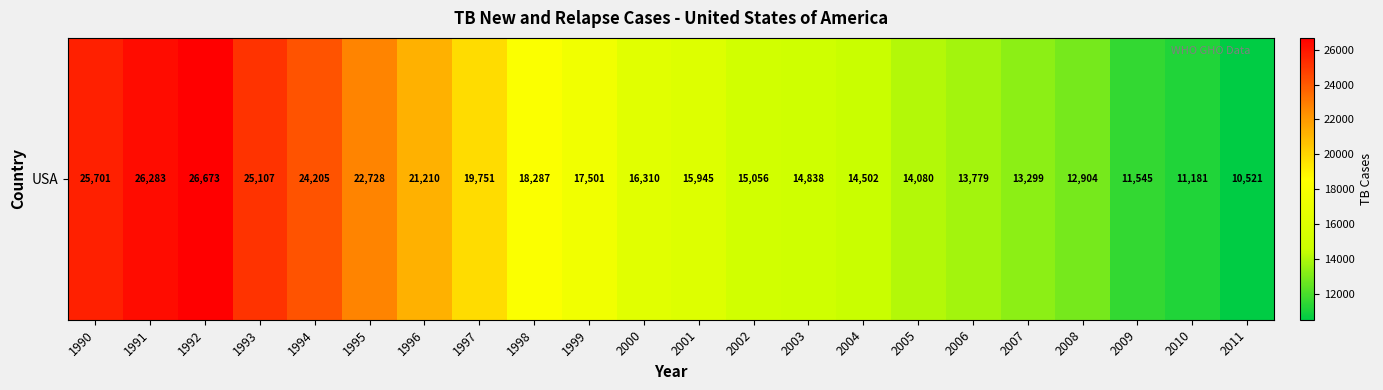

List the labels in order of value, smallest first.

2011, 2010, 2009, 2008, 2007, 2006, 2005, 2004, 2003, 2002, 2001, 2000, 1999, 1998, 1997, 1996, 1995, 1994, 1993, 1990, 1991, 1992